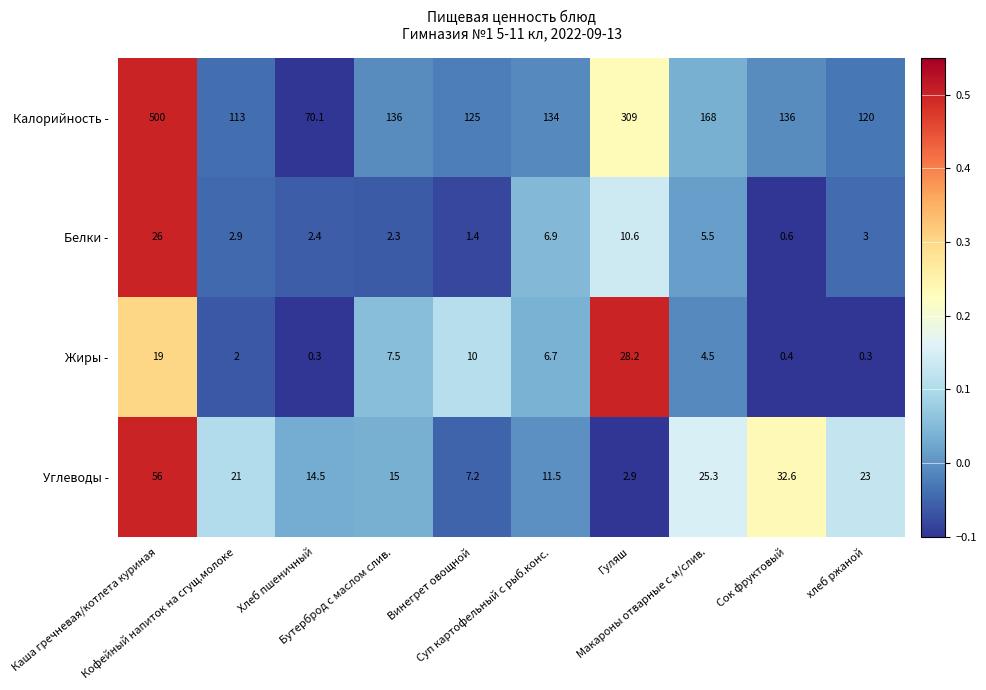

Which series has the widest spread of values?

Калорийность -